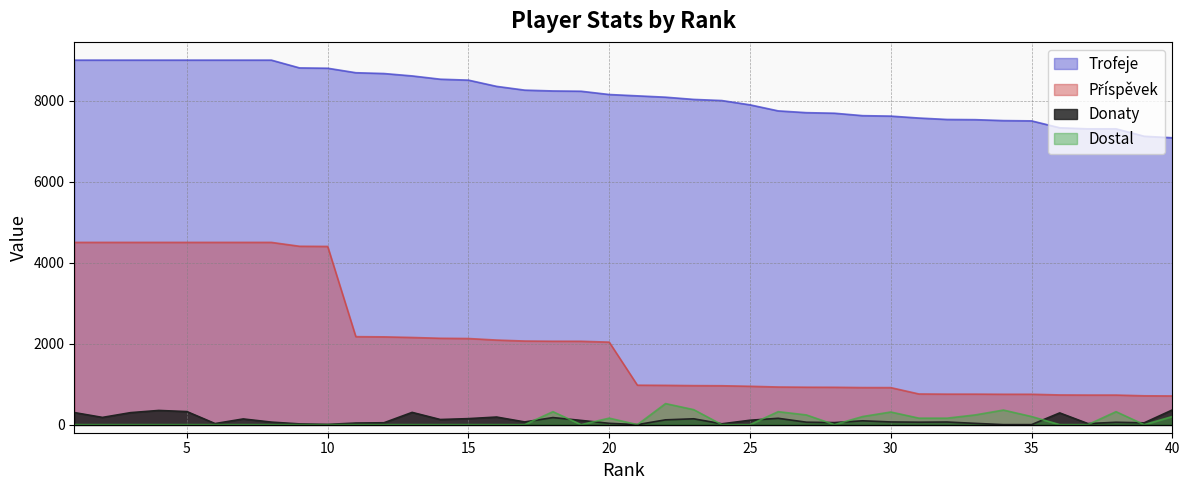

The value of Donaty at 23 is 258. True or false?

False